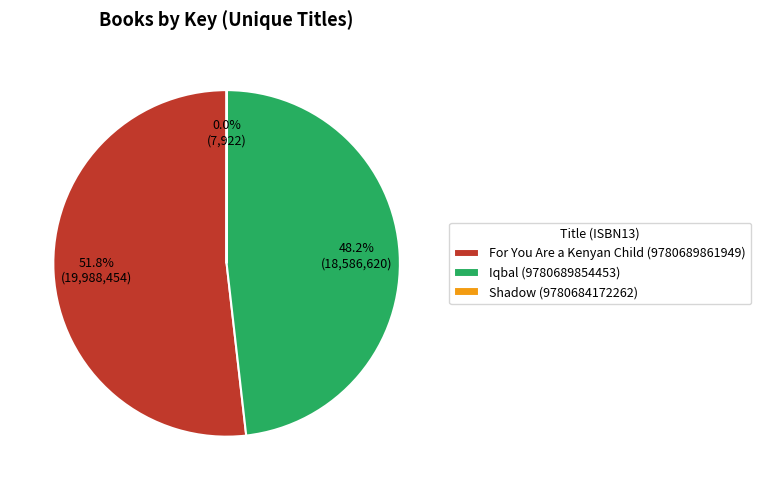

The For You Are a Kenyan Child (9780689861949) slice represents 44% of the pie. True or false?

False